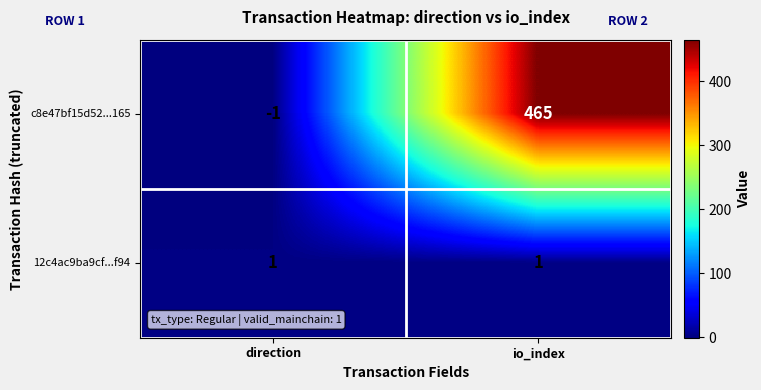

What is the maximum value shown in the chart?

465